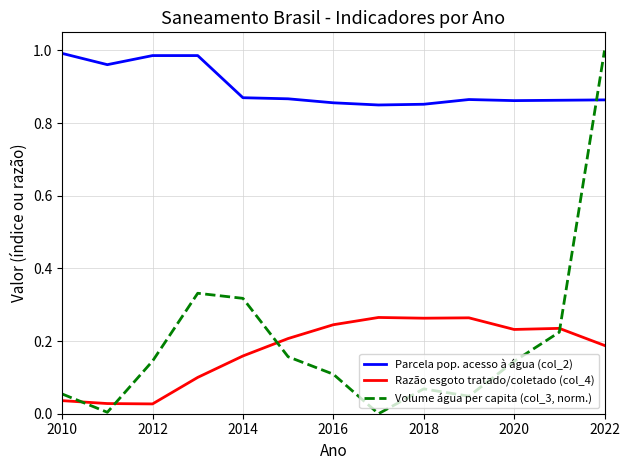

Which series has the largest range (max minus min)?

Volume água per capita (col_3, norm.)